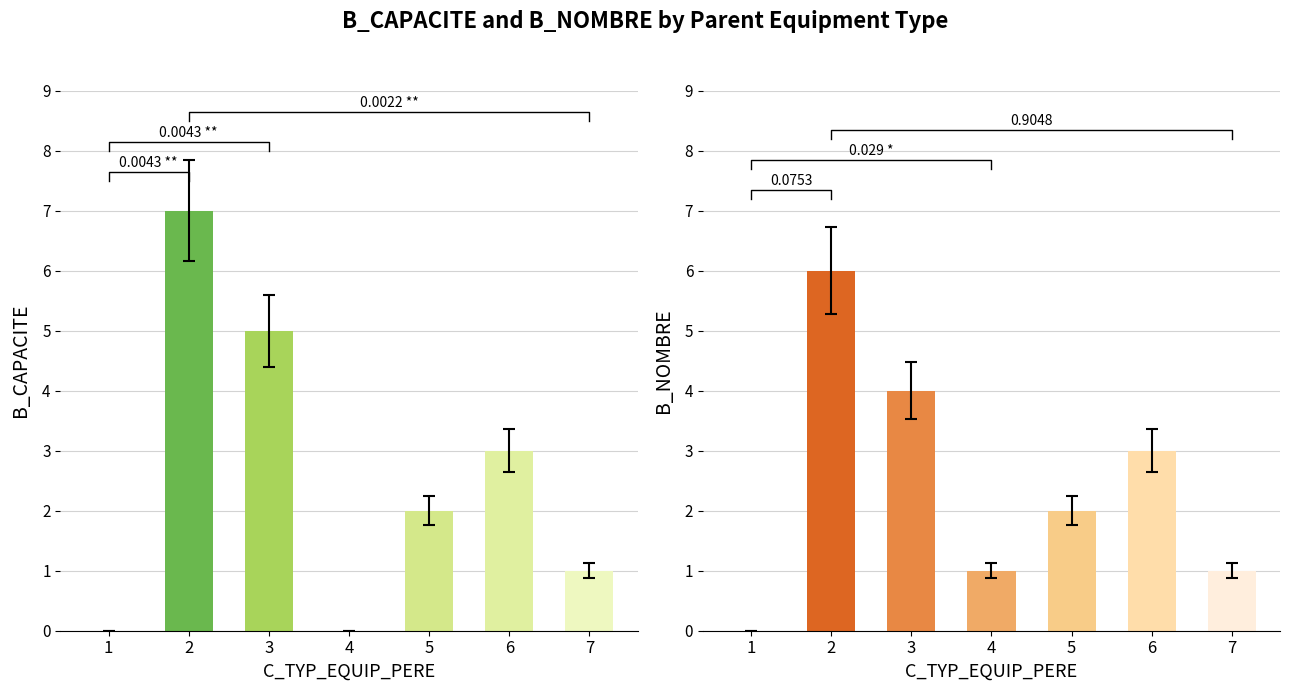

At which category is the sum across all series the highest?

2